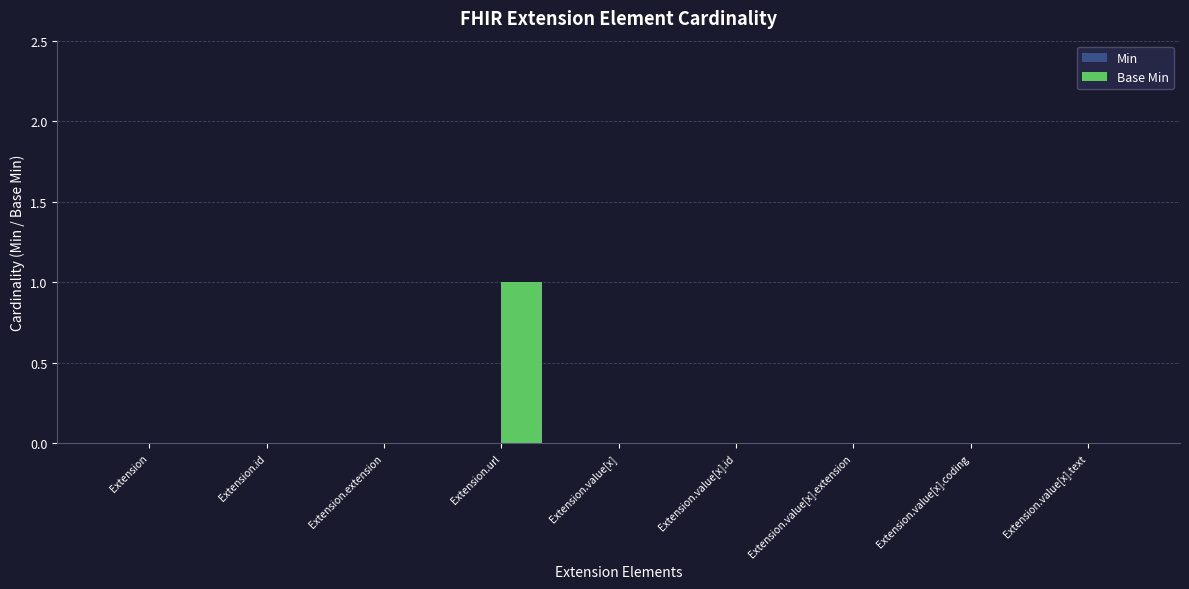

Which has a higher value, Extension.url or Extension.value[x].text?

Extension.url